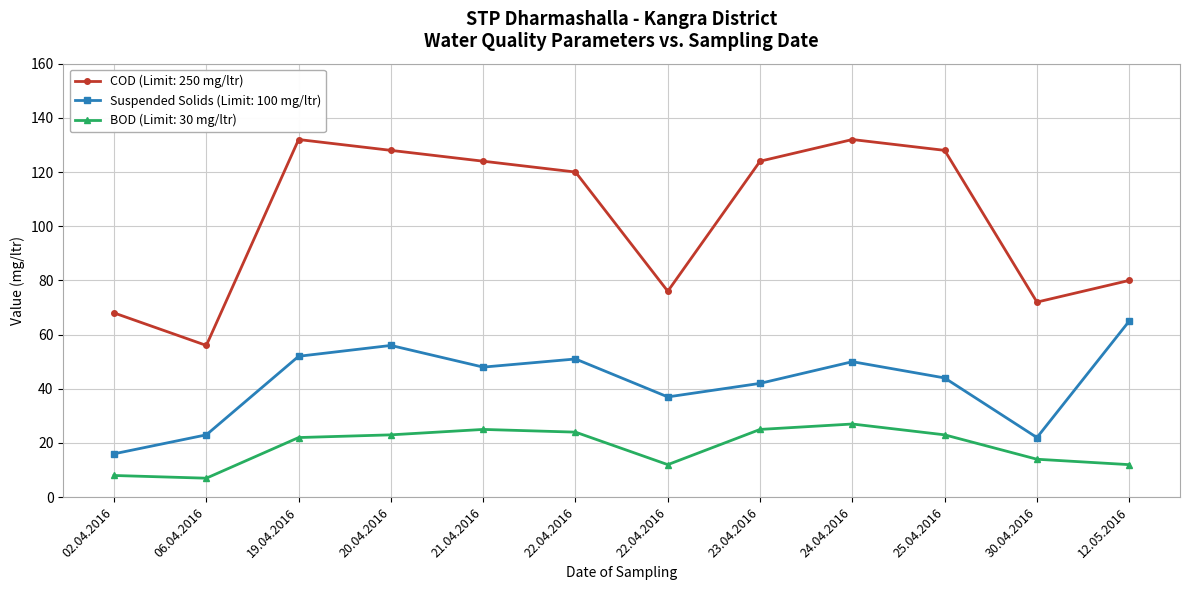

Does the chart display data point markers on the line(s)?

Yes